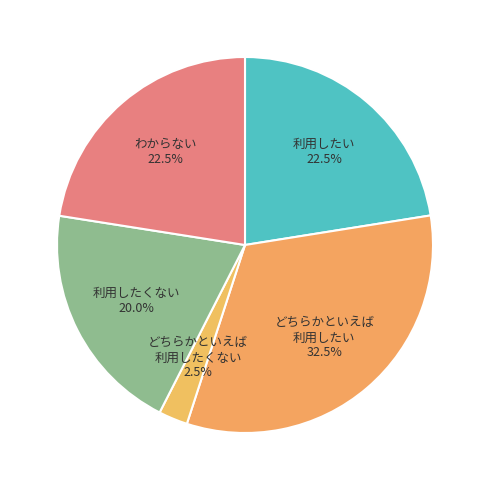

What percentage is NOT represented by どちらかといえば 利用したい 32.5%?

67.5%